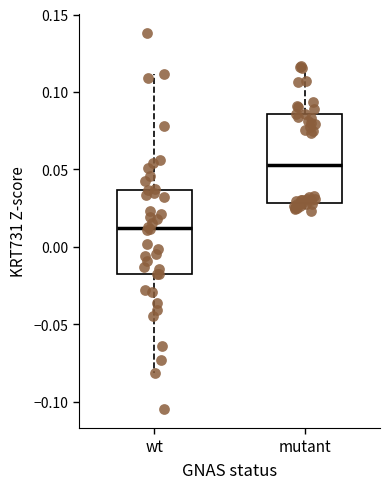

Where does the upper whisker of the box for wt end on the y-axis? The values are not printed on the chart, so give them approximately, as read against the axis.

0.110